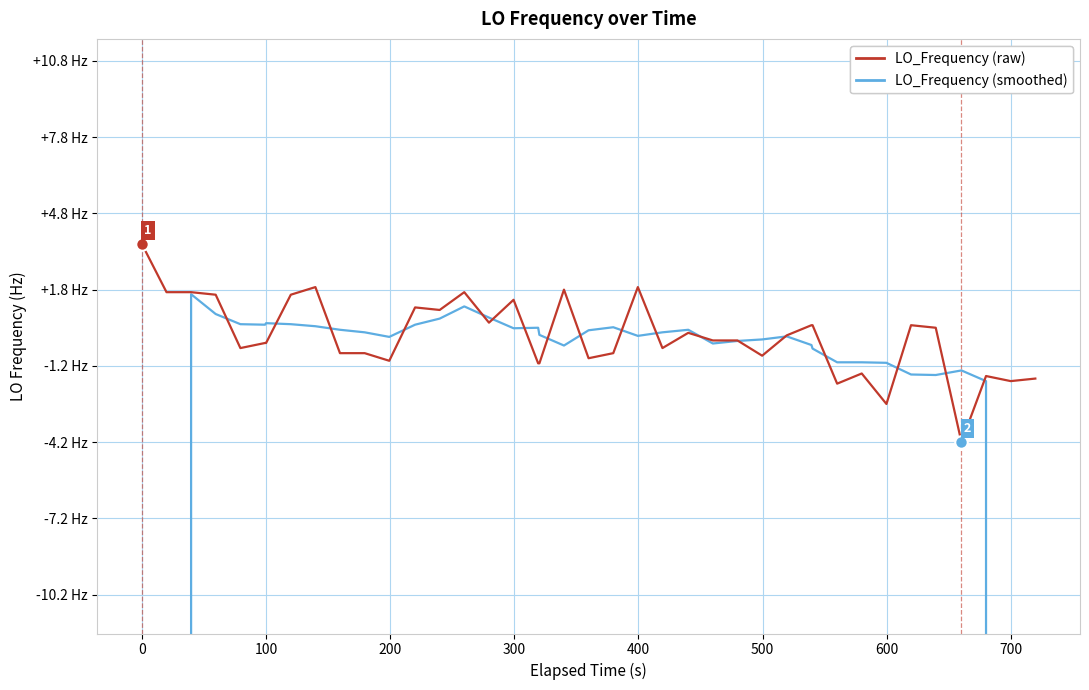

Which series has the largest range (max minus min)?

LO_Frequency (smoothed)